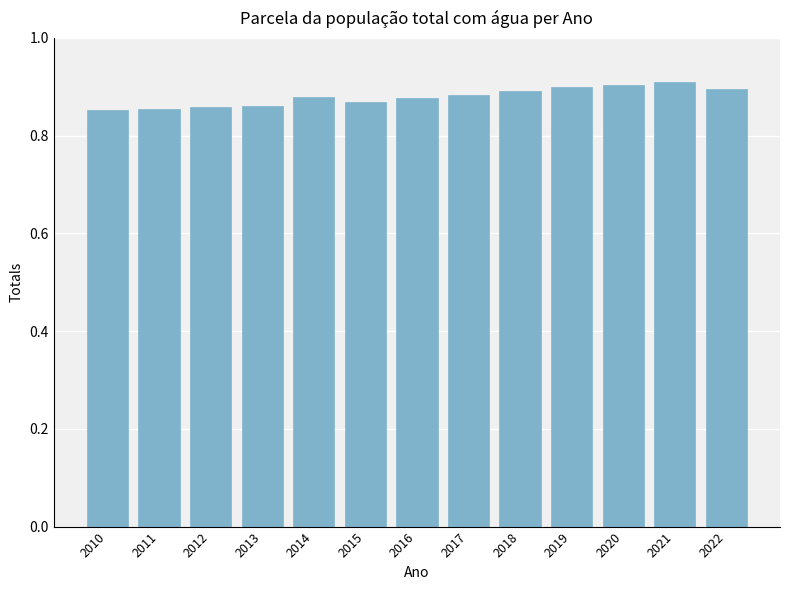

Count the values in the range 0 to 1.

13